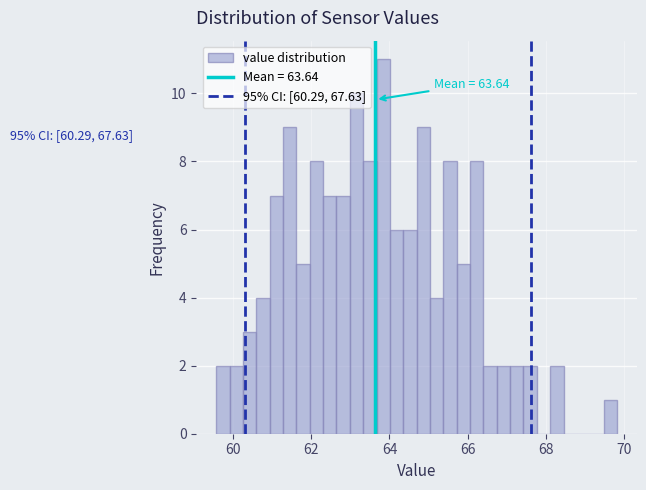

Read against the x-axis, roughly where is the centre of the tallest bar?

63.8